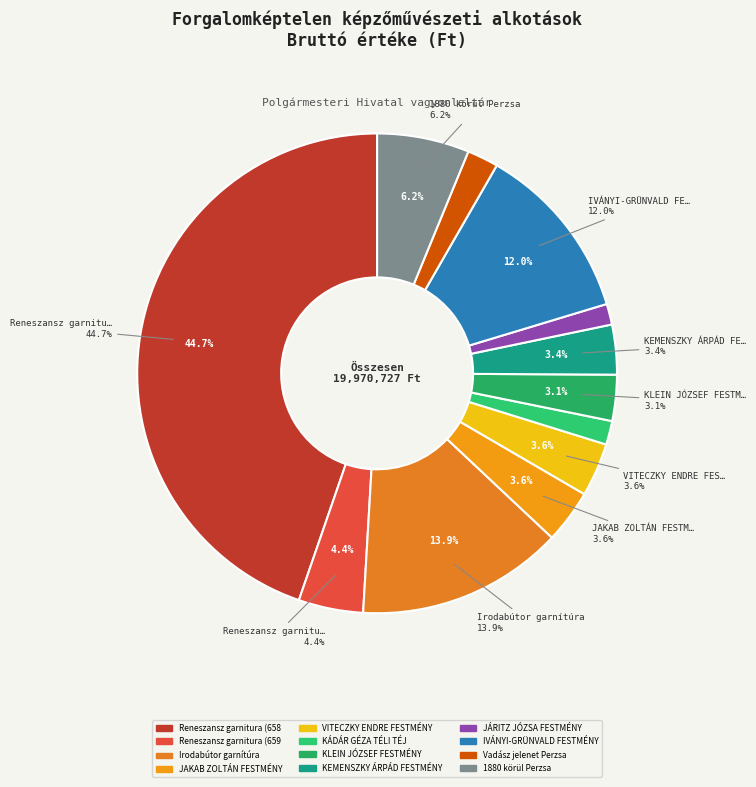

What portion of the pie excludes 1880 körül Perzsa?

93.8%